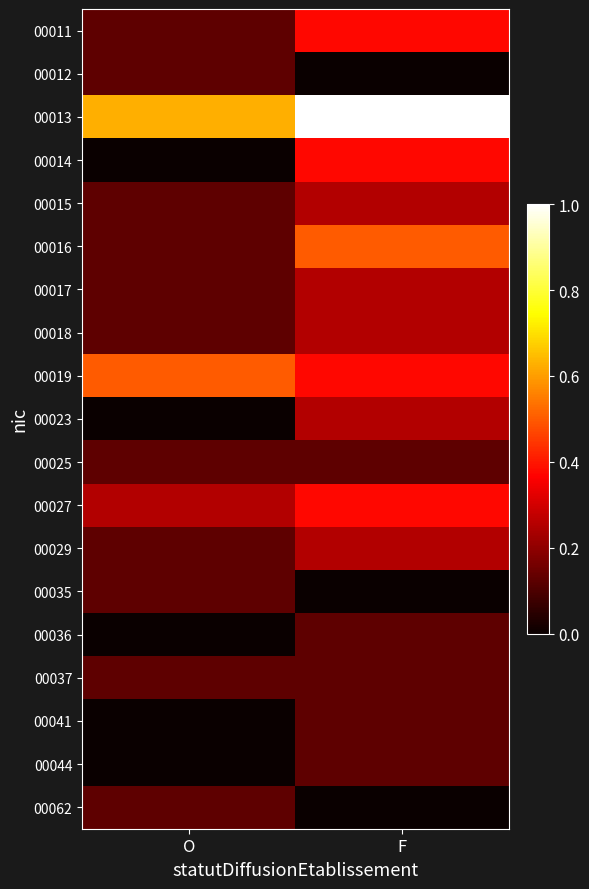

Which label corresponds to the smallest value in the chart?

F